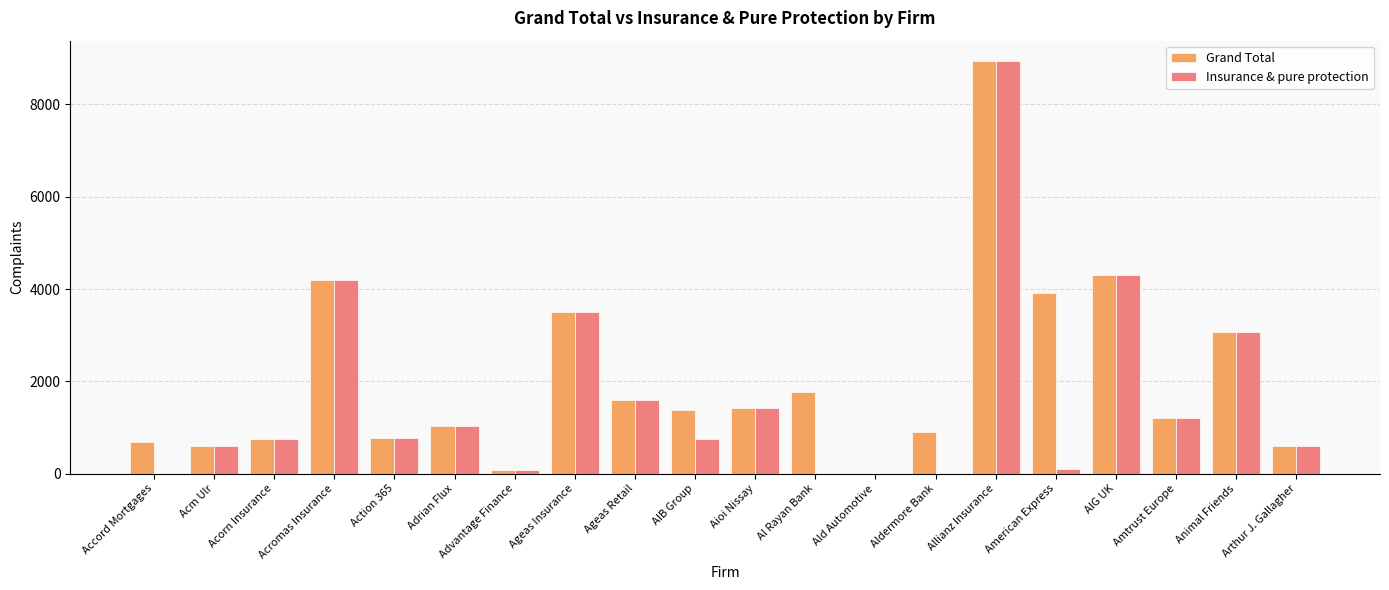

What is the highest value of the Insurance & pure protection series?

8933